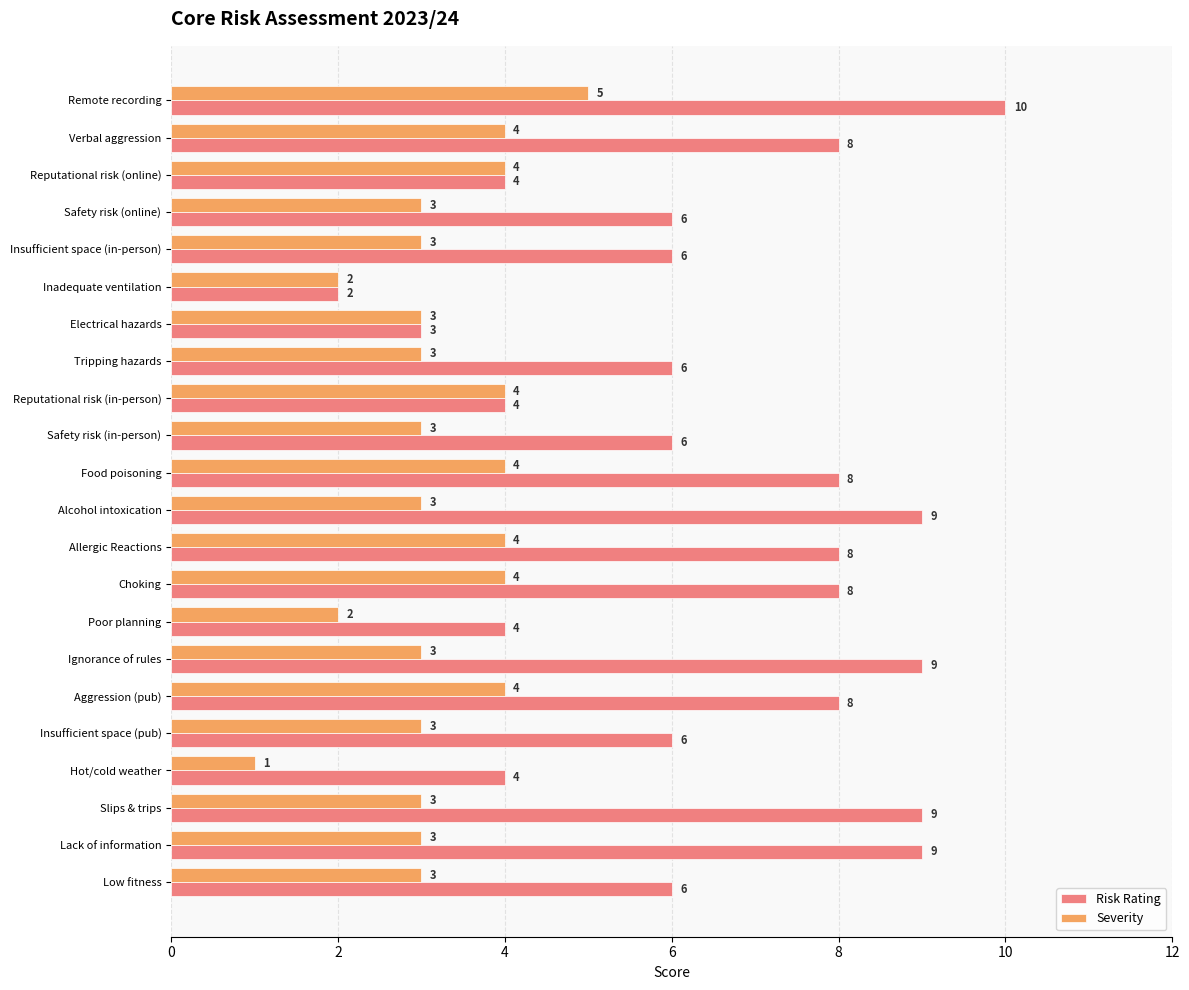

Which label corresponds to the smallest value in the chart?

Hot/cold weather